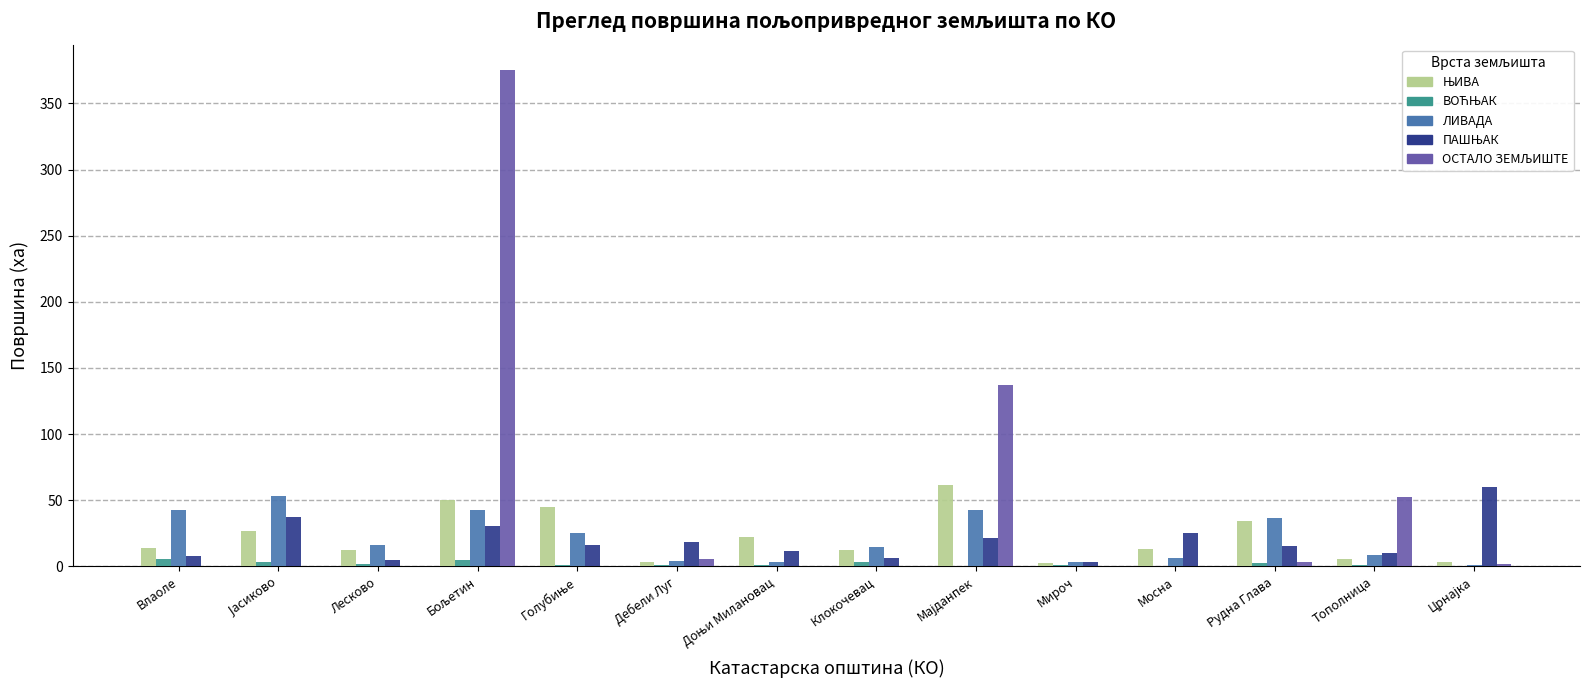

What is the maximum value shown in the chart?

375.7